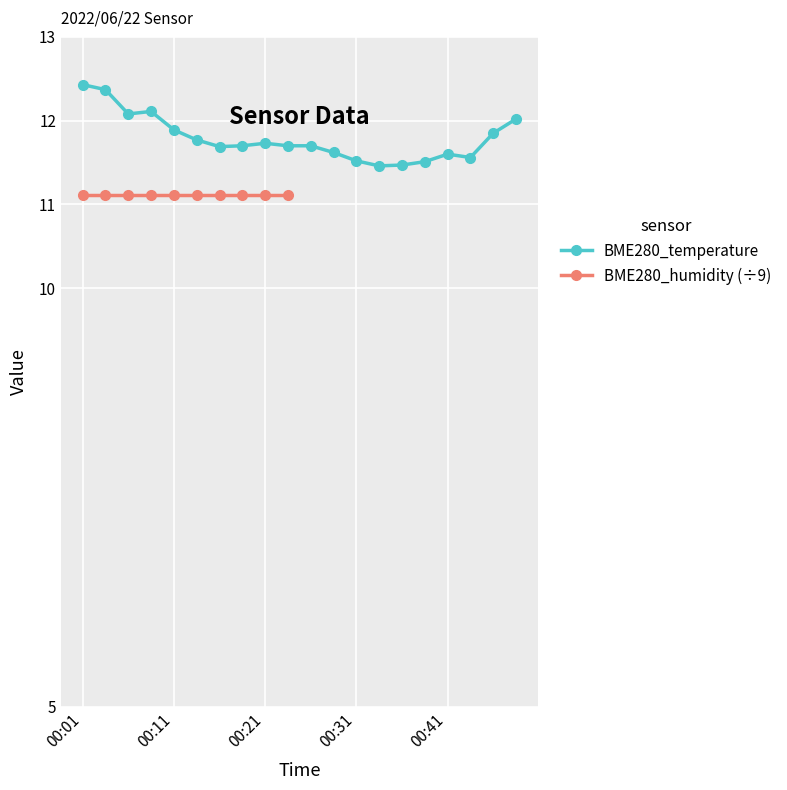

List the labels in order of value, smallest first.

00:34, 00:36, 00:39, 00:31, 00:44, 00:41, 00:29, 00:16, 00:18, 00:23, 00:26, 00:21, 00:13, 00:47, 00:11, 00:49, 00:06, 00:09, 00:03, 00:01